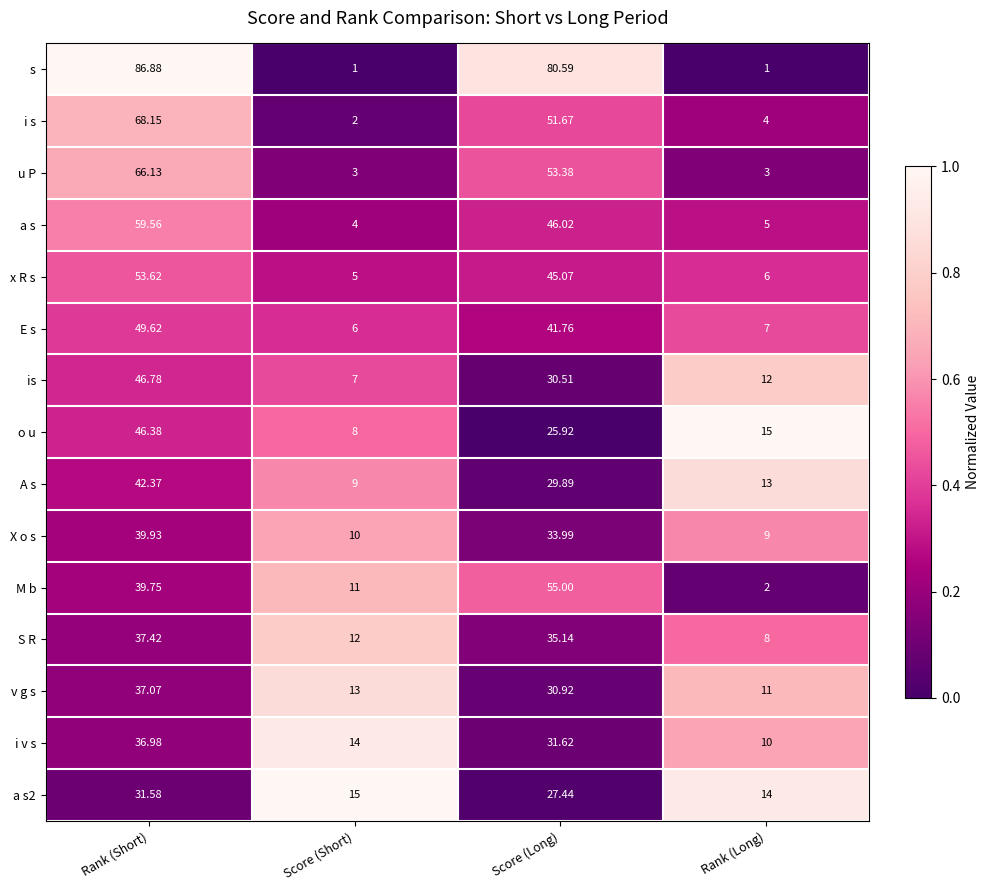

Between Score (Short) and Score (Long), which series saw the biggest shift?

s